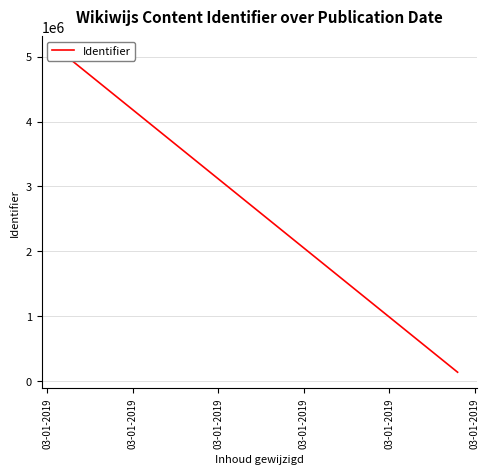

What is the label of the 1st point from the left?

03-01-2019